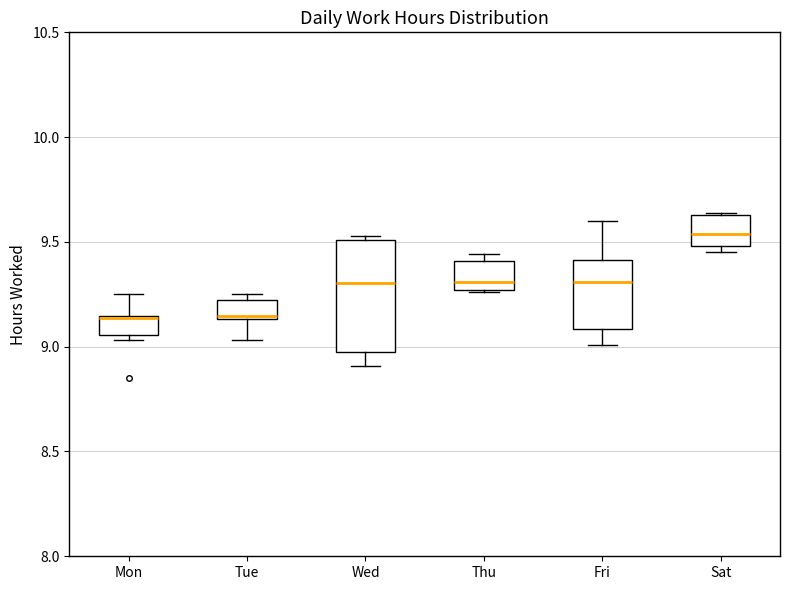

Which box has the highest median line?

Sat